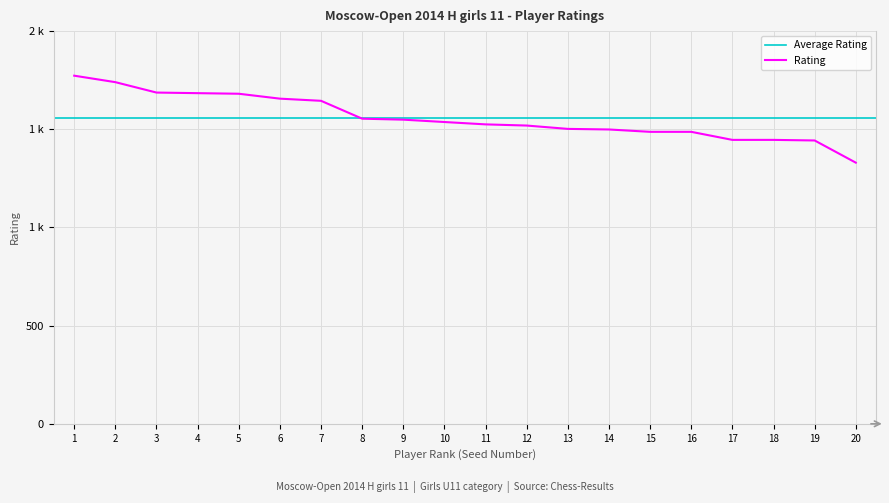

How many categories are shown in the chart?

20